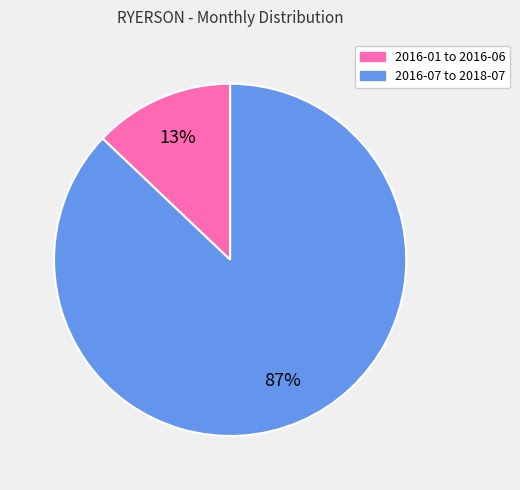

To the nearest percent, what is the average slice percentage?

50%